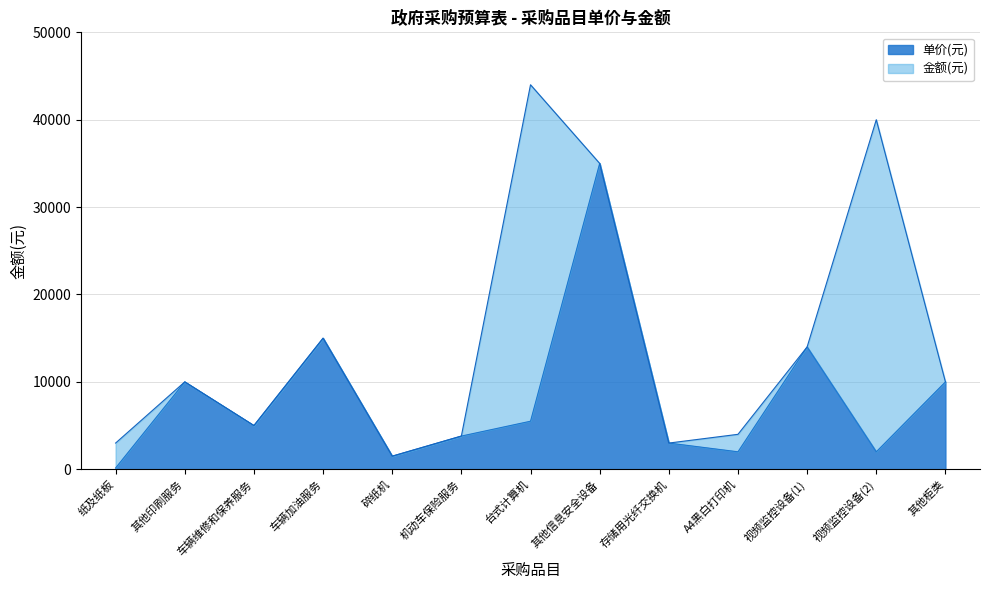

Is the value of 金额(元) at 视频监控设备(2) greater than the value of 单价(元) at 视频监控设备(2)?

Yes